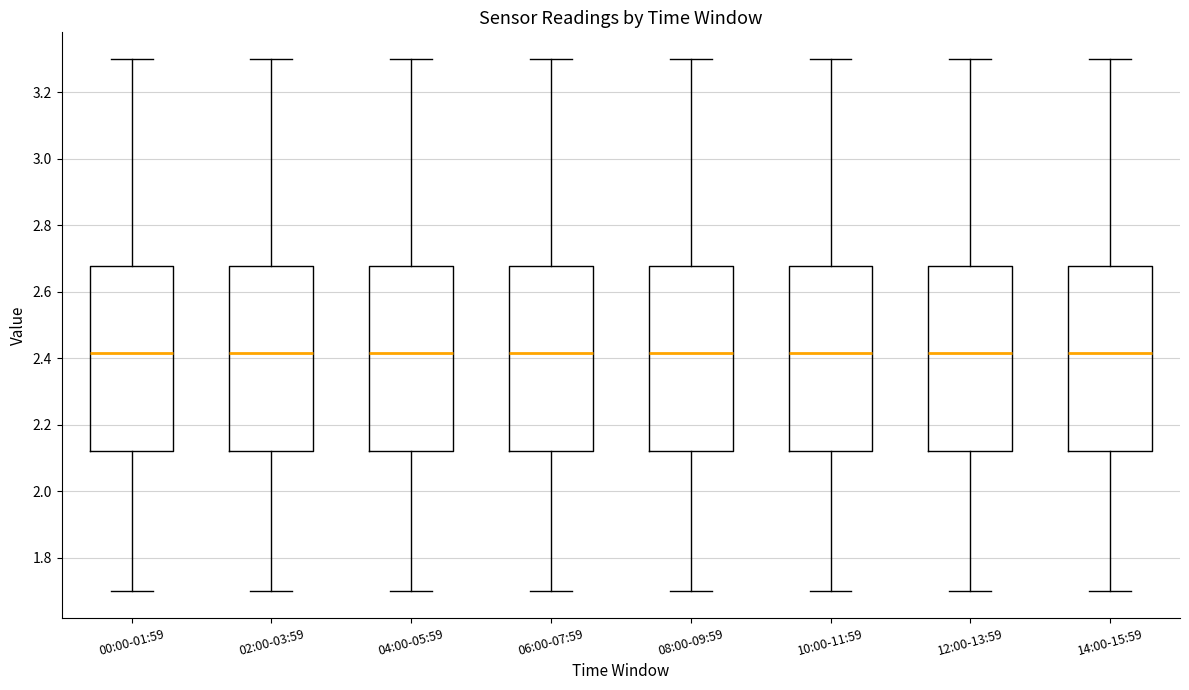

Reading left to right, read every box against the y-axis: the position of its median line, the range the box covers, and the ends of its whiskers. The values are not printed on the chart, so give them approximately, as read against the axis.

00:00-01:59: median 2.42, box 2.12 to 2.68, whiskers 1.70 to 3.30
02:00-03:59: median 2.42, box 2.12 to 2.68, whiskers 1.70 to 3.30
04:00-05:59: median 2.42, box 2.12 to 2.68, whiskers 1.70 to 3.30
06:00-07:59: median 2.42, box 2.12 to 2.68, whiskers 1.70 to 3.30
08:00-09:59: median 2.42, box 2.12 to 2.68, whiskers 1.70 to 3.30
10:00-11:59: median 2.42, box 2.12 to 2.68, whiskers 1.70 to 3.30
12:00-13:59: median 2.42, box 2.12 to 2.68, whiskers 1.70 to 3.30
14:00-15:59: median 2.42, box 2.12 to 2.68, whiskers 1.70 to 3.30